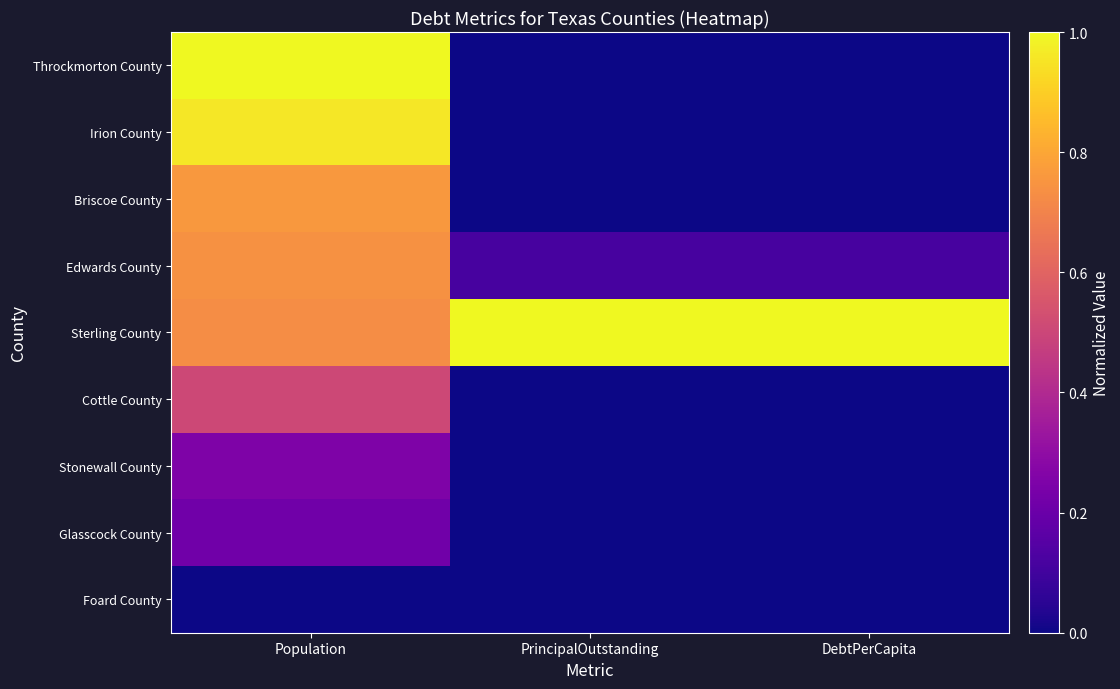

At how many categories does at least one series exceed 0?

3